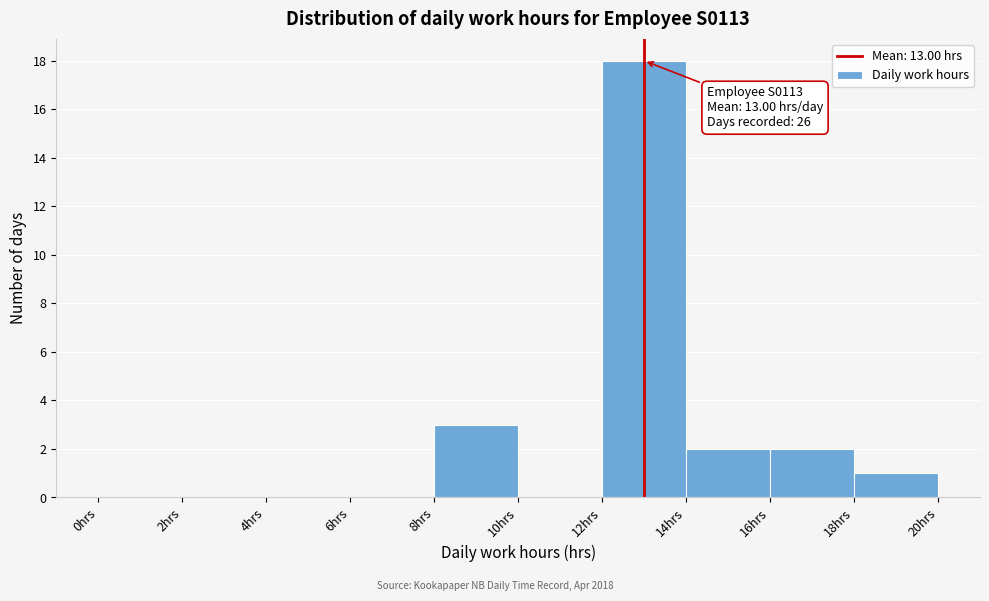

Which range on the x-axis has the tallest bar?

12 to 14